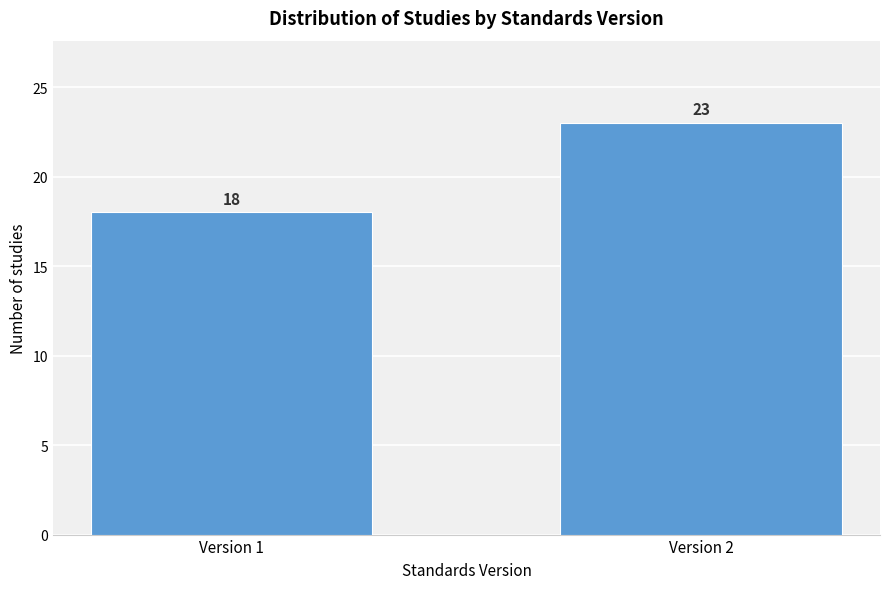

Reading left to right, list all the values displayed in this chart.

Version 1=18	Version 2=23